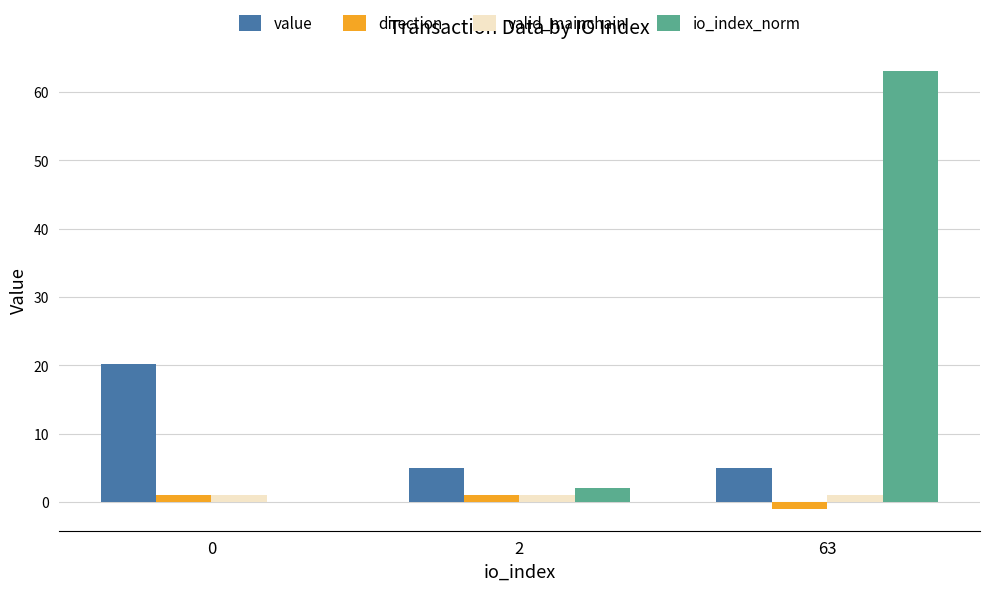

Which series has the largest total across all categories?

io_index_norm